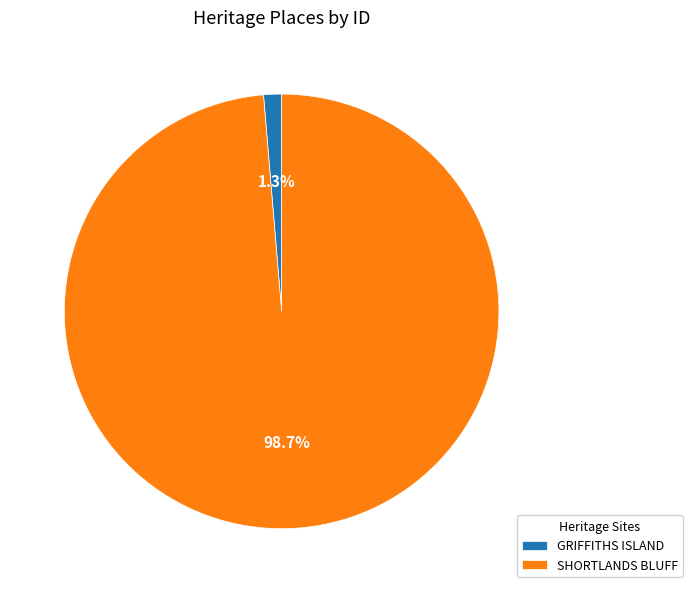

How many slices are in this pie chart?

2